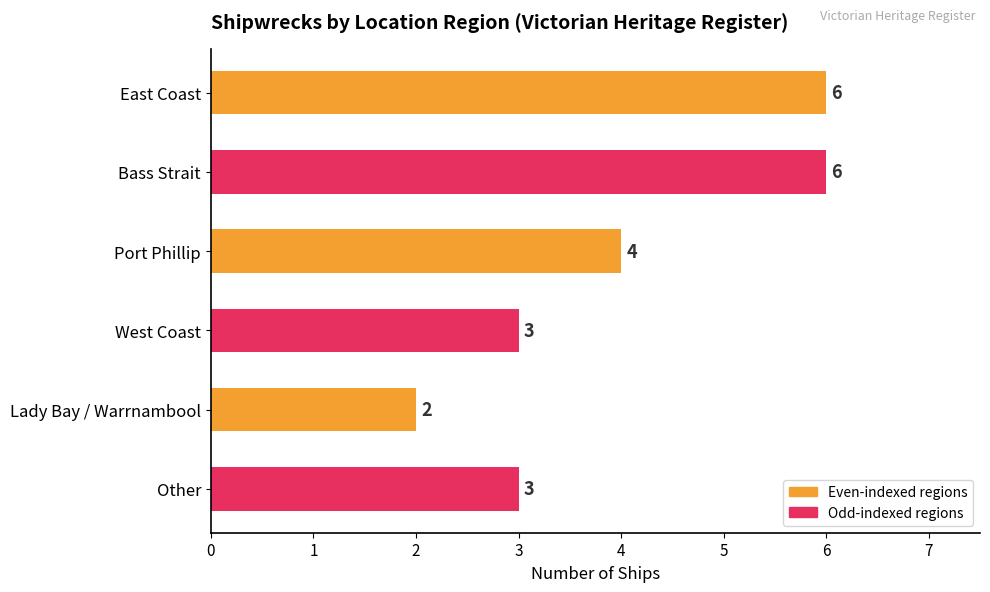

What is the difference between the second highest and minimum values?

4